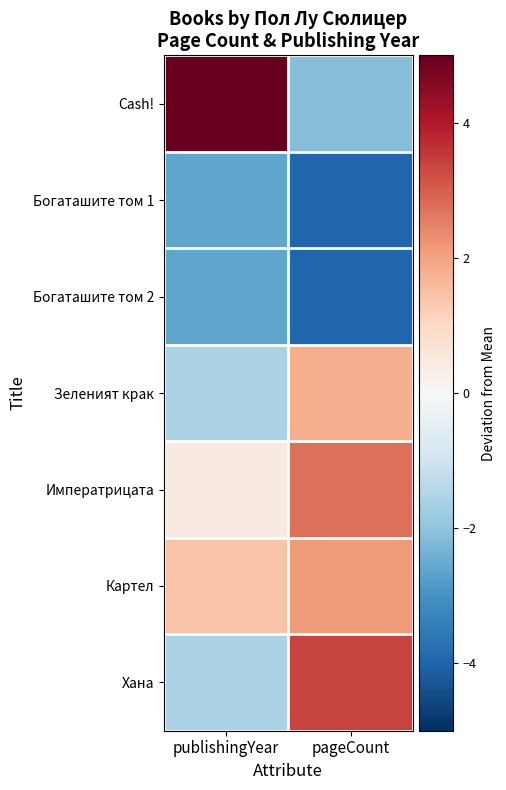

At how many categories does at least one series exceed 0?

2